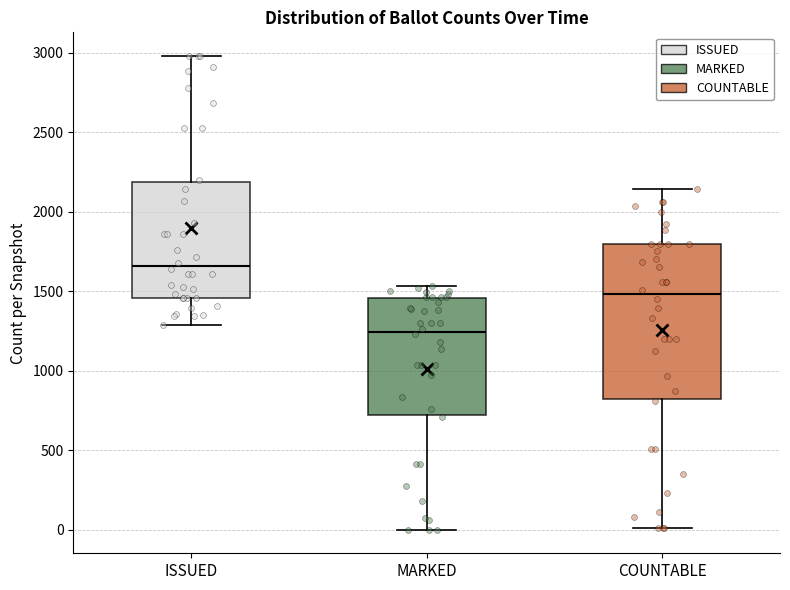

Where does the upper whisker of the box for COUNTABLE end on the y-axis? The values are not printed on the chart, so give them approximately, as read against the axis.

2150